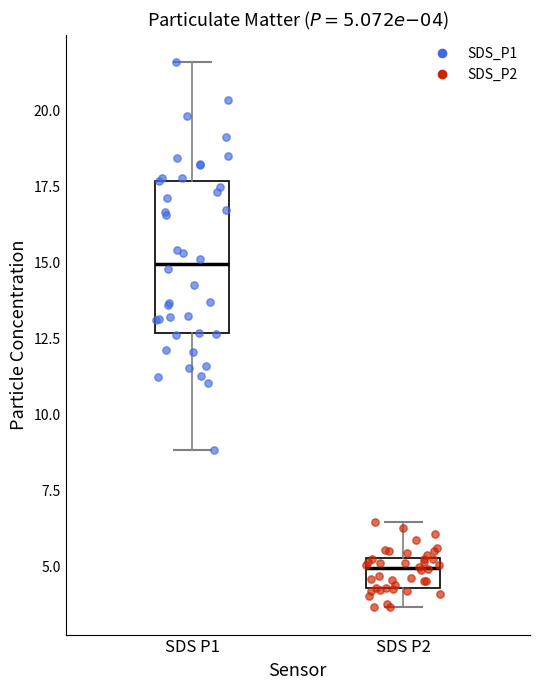

Comparing the boxes themselves (not the whiskers), which one is the tallest?

SDS P1